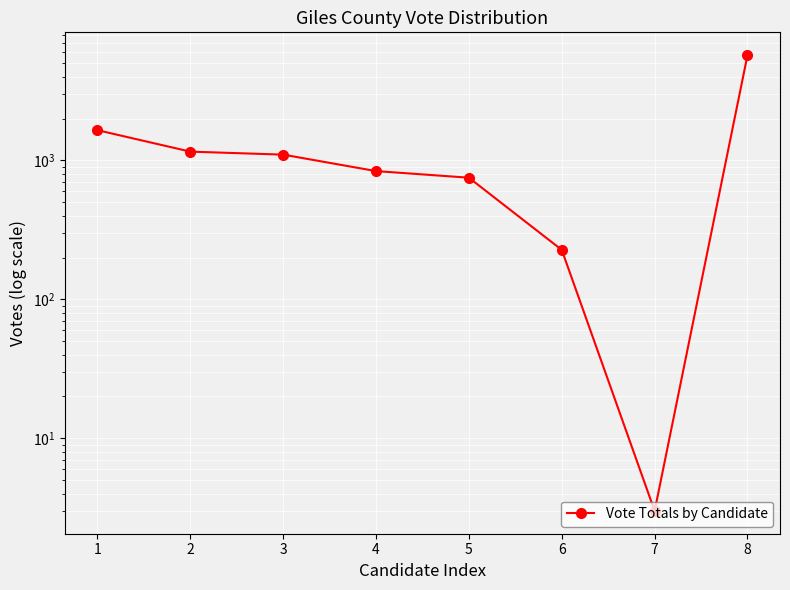

What is the sum of all values?

11456